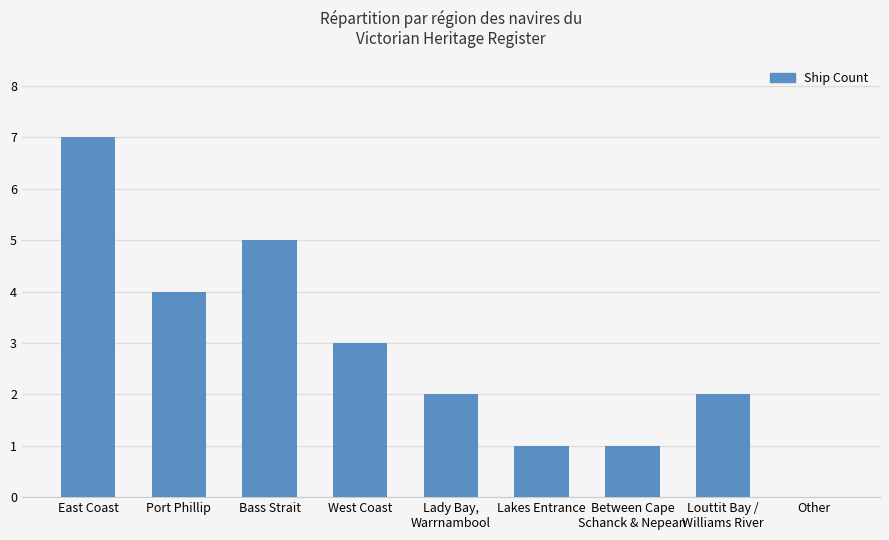

Between West Coast and Bass Strait, which is larger?

Bass Strait